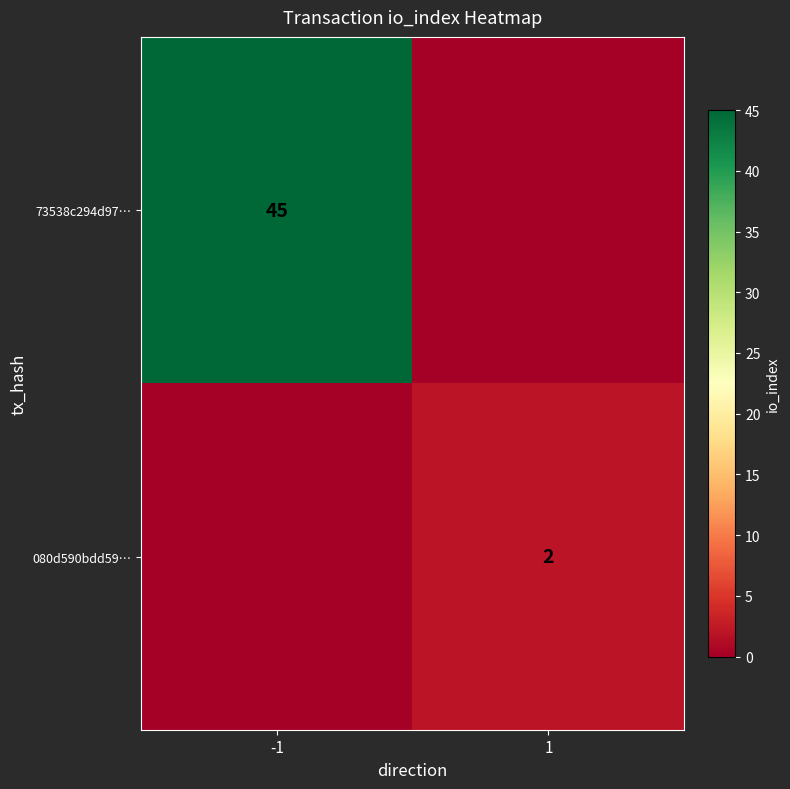

Count the number of categories in the chart.

2